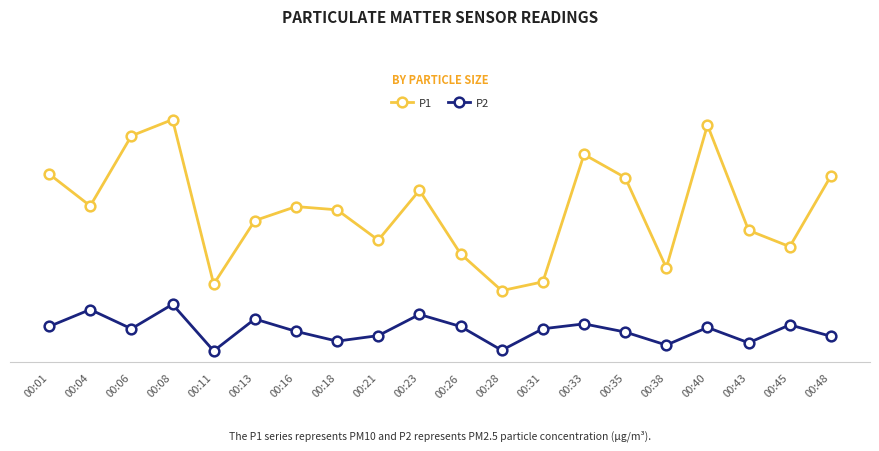

What are all the series names shown in the legend?

P1, P2